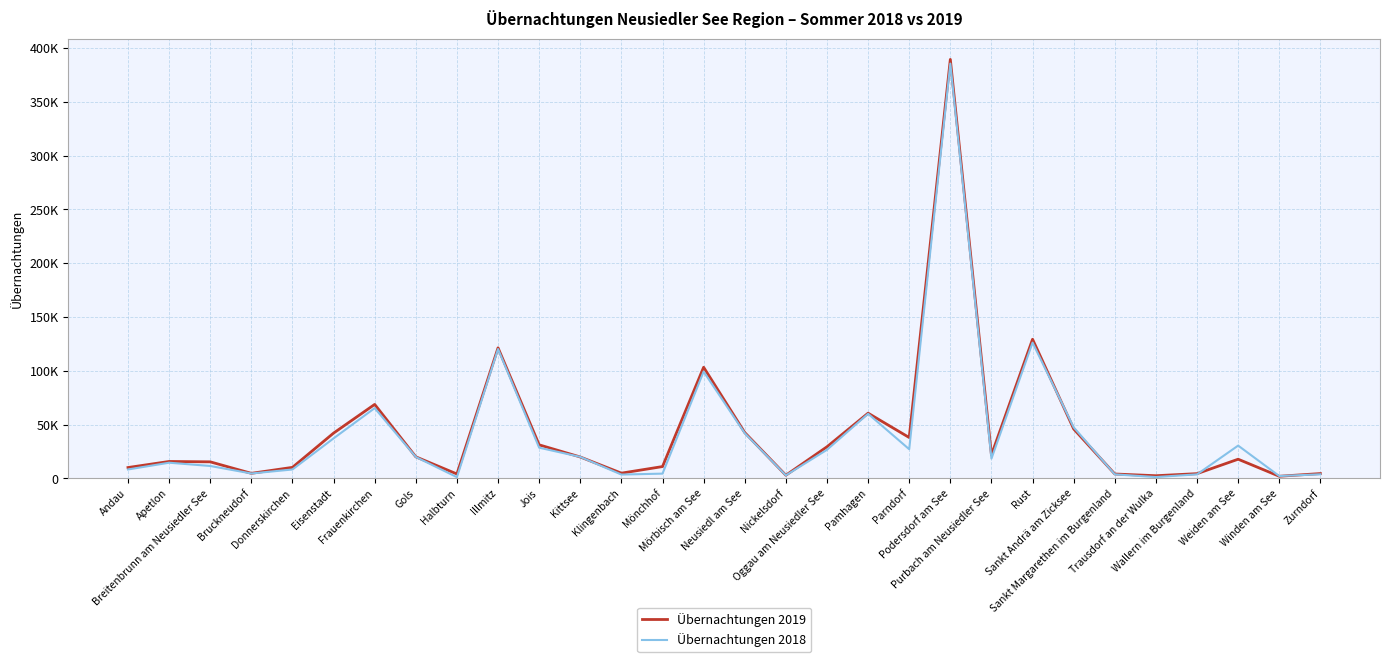

List the series in order of their peak value, lowest first.

Übernachtungen 2018, Übernachtungen 2019